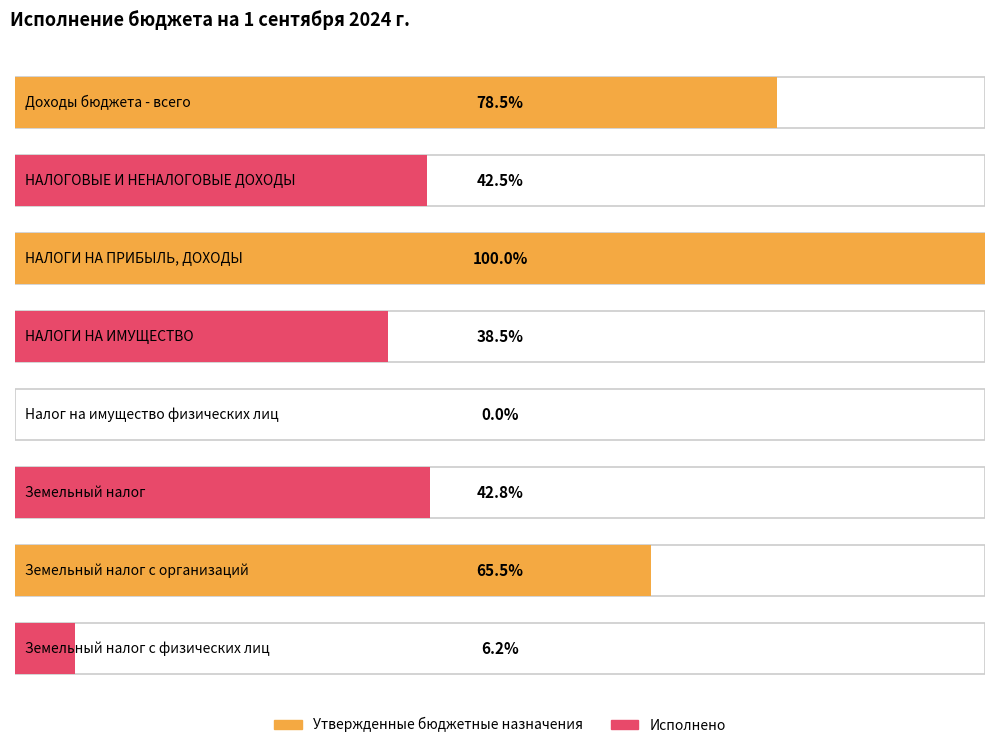

Read the Утвержденные бюджетные назначения value at Земельный налог с организаций.

3736000.0